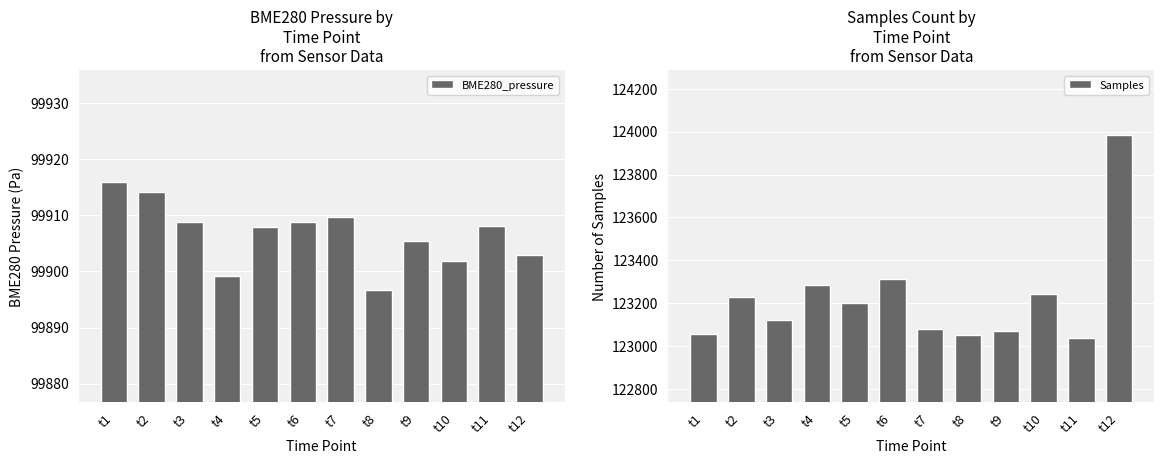

Read the Samples value at t3.

123121